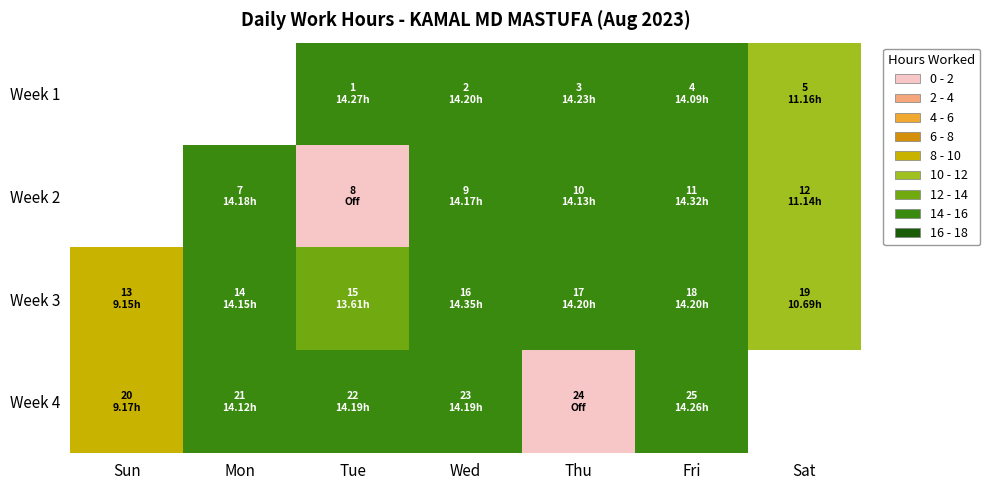

Count the number of data series in this chart.

4